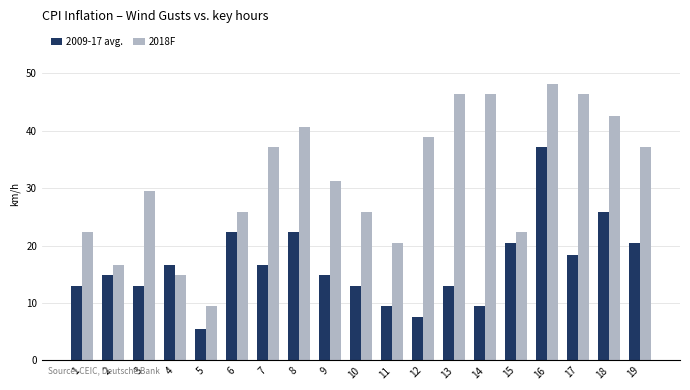

Reading left to right, extract all data points from this chart.

2009-17 avg.: 13.0	14.8	13.0	16.6	5.4	22.3	16.6	22.3	14.8	13.0	9.4	7.6	13.0	9.4	20.5	37.1	18.4	25.9	20.5
2018F: 22.3	16.6	29.5	14.8	9.4	25.9	37.1	40.7	31.3	25.9	20.5	38.9	46.4	46.4	22.3	48.2	46.4	42.5	37.1